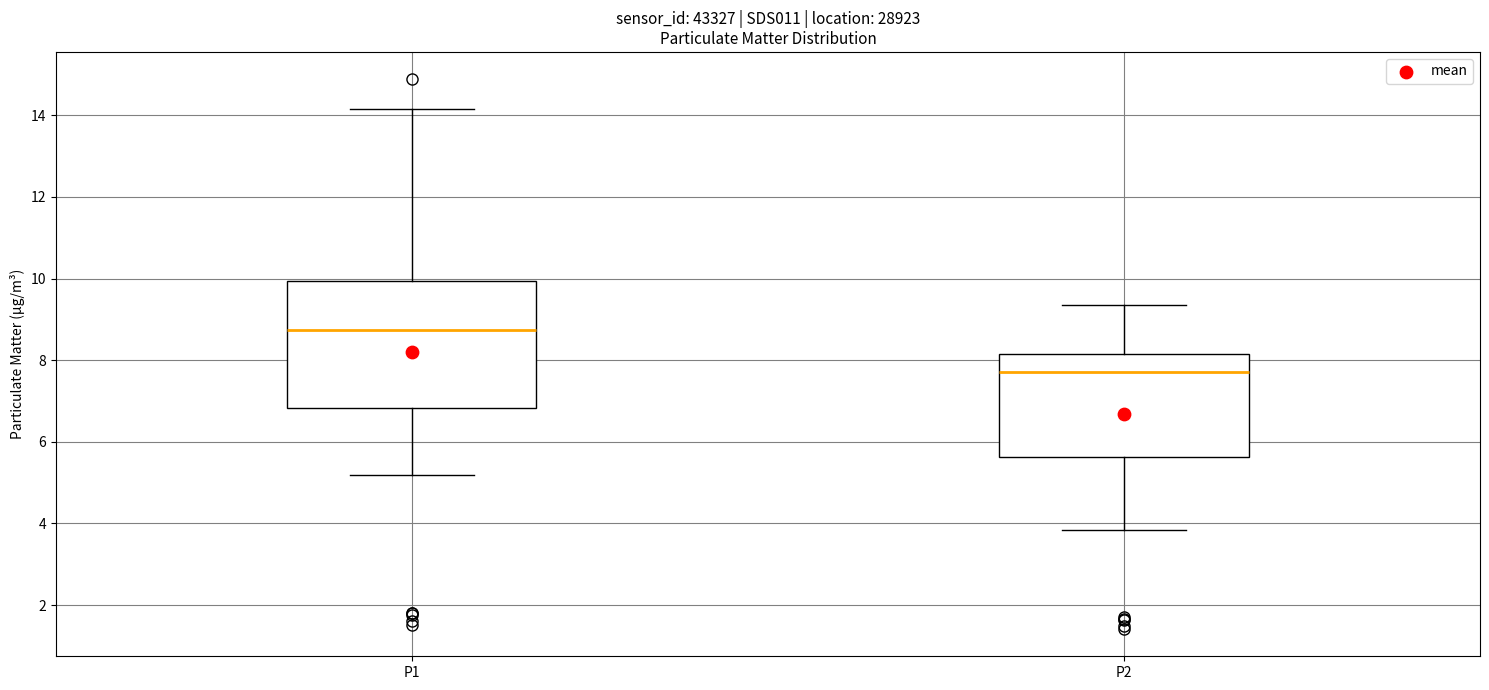

Which box's median line is the highest?

P1